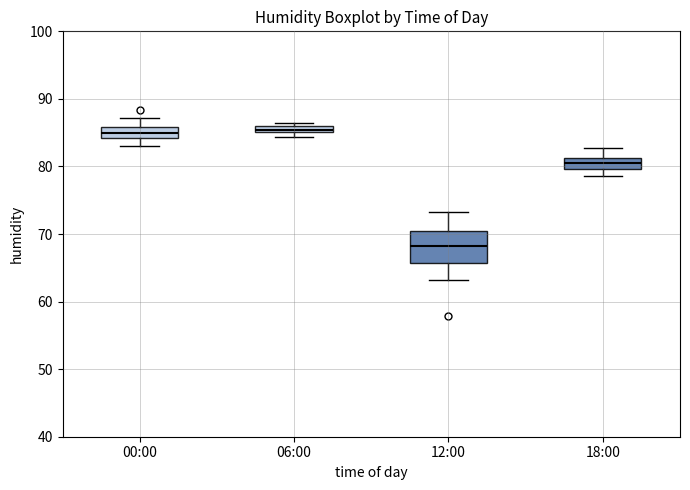

Where is the upper edge of the box for 12:00 on the y-axis? The values are not printed on the chart, so give them approximately, as read against the axis.

70